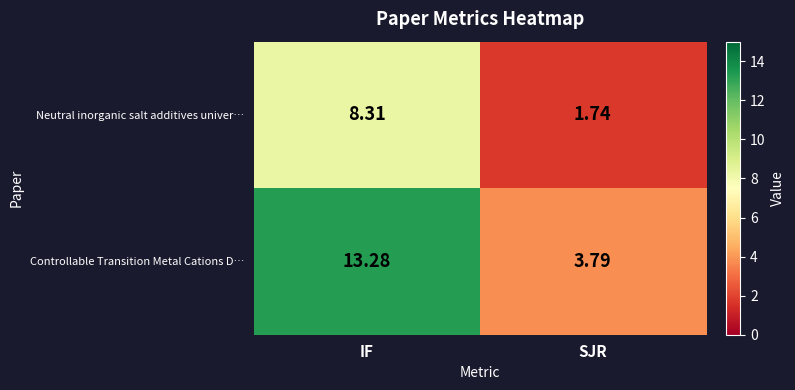

Rank the series at IF from lowest to highest value.

Neutral inorganic salt additives univer…, Controllable Transition Metal Cations D…